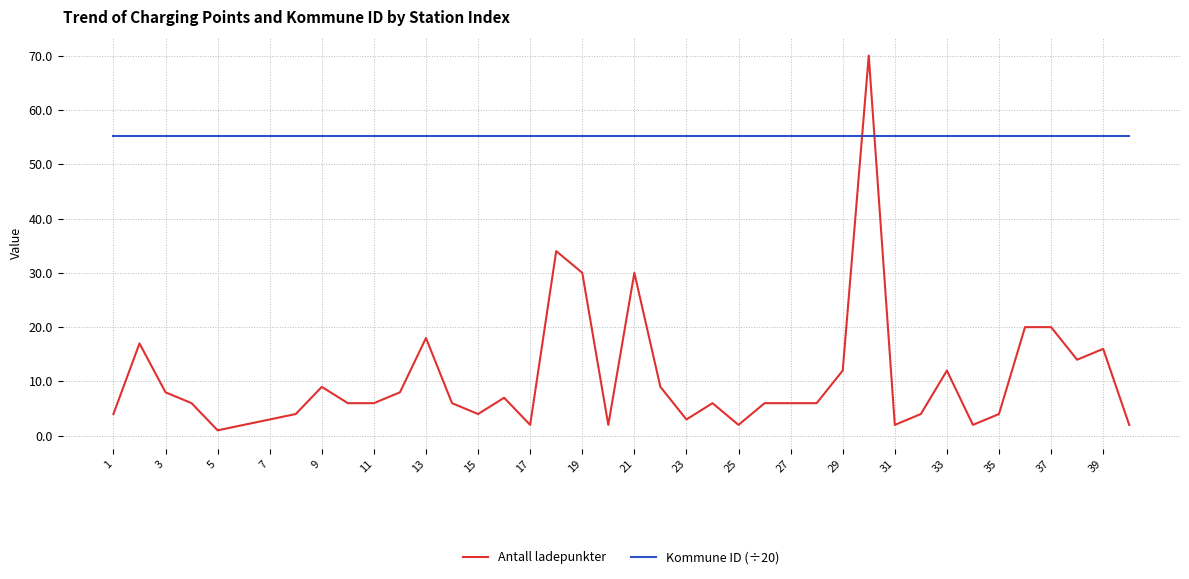

List the series in order of their overall mean, highest first.

Kommune ID (÷20), Antall ladepunkter